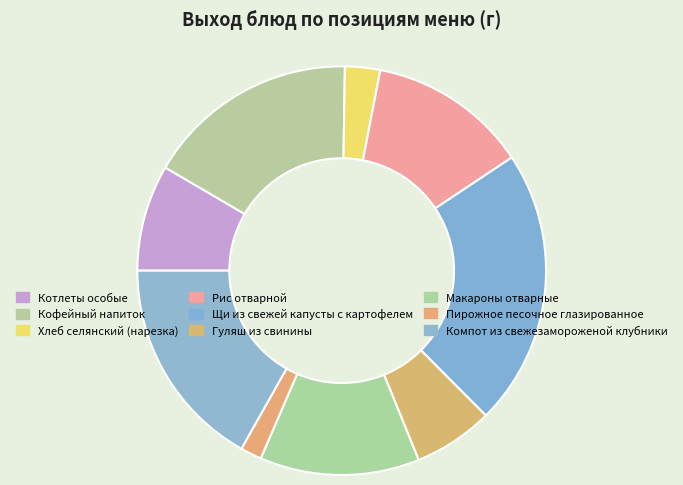

How many segments does this pie chart have?

9